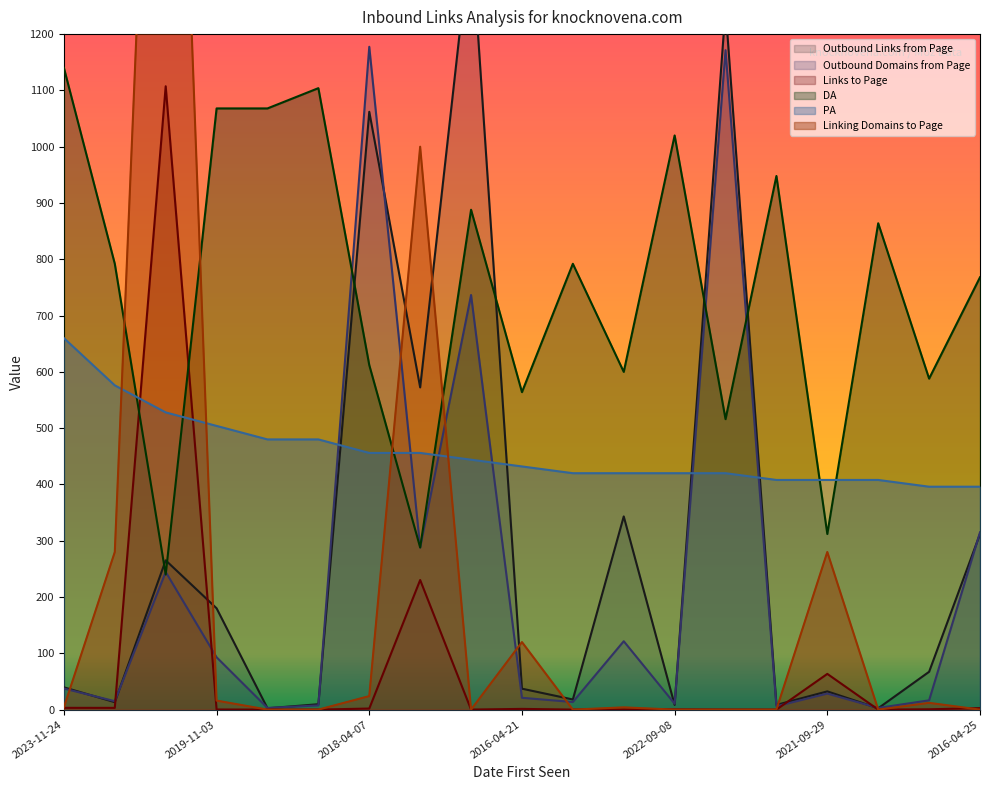

Where do Linking Domains to Page and Outbound Domains from Page first cross each other?

2023-11-24 and 2016-05-27